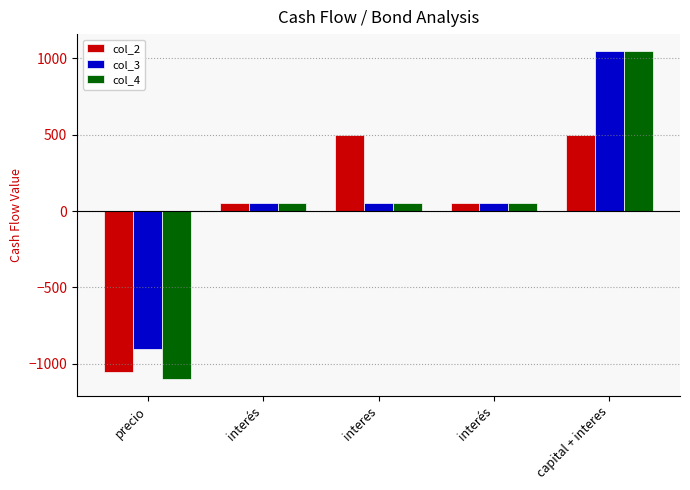

What is the sum of all col_2 values?

50